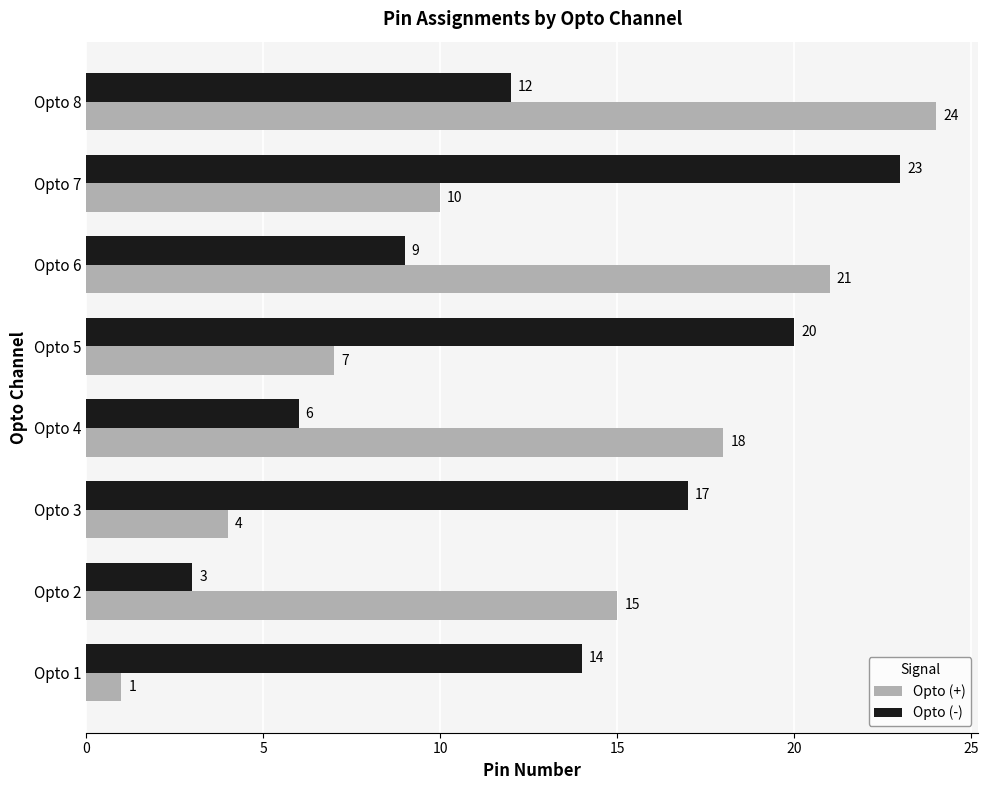

The value of Opto (-) at Opto 3 is 22. True or false?

False